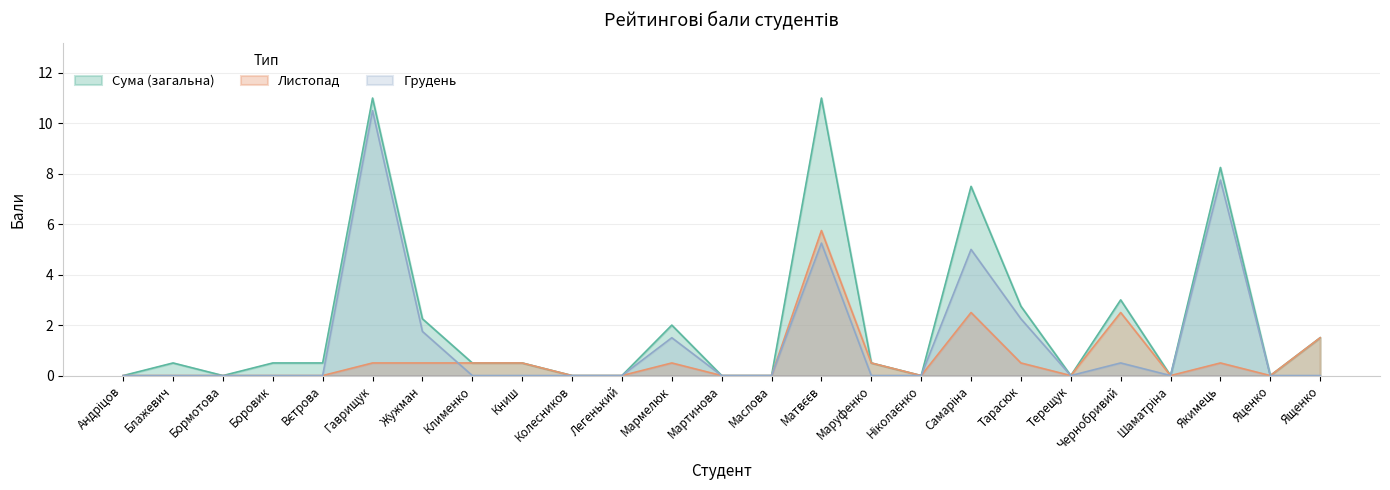

Which series has the largest total across all categories?

Сума (загальна)